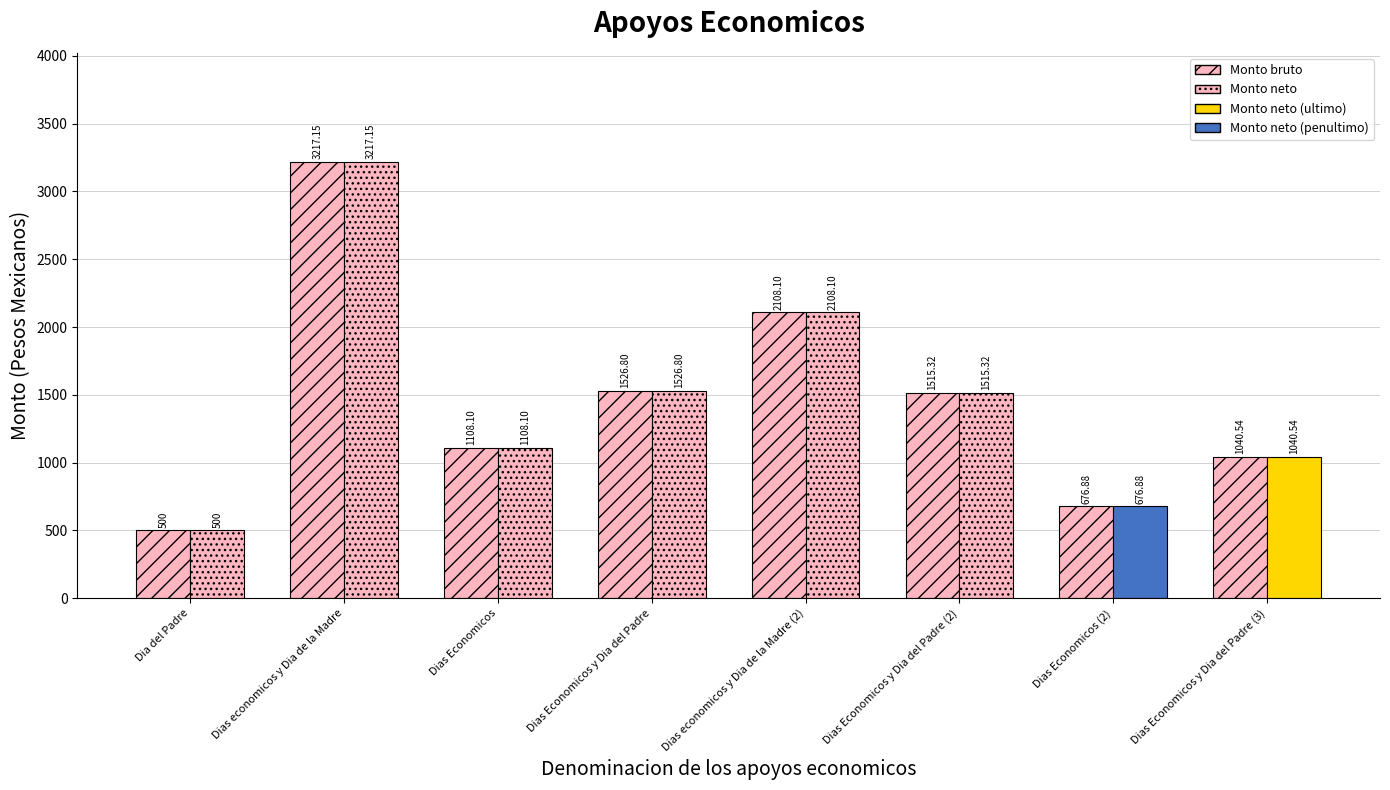

The chart shows a value of 2612.3 at Dias Economicos y Dia del Padre (2). True or false?

False